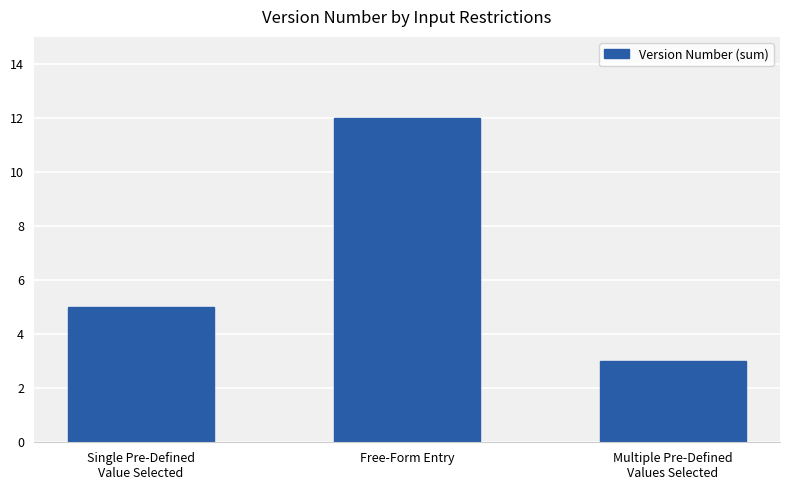

Rank the categories by value from lowest to highest.

Multiple Pre-Defined
Values Selected, Single Pre-Defined
Value Selected, Free-Form Entry